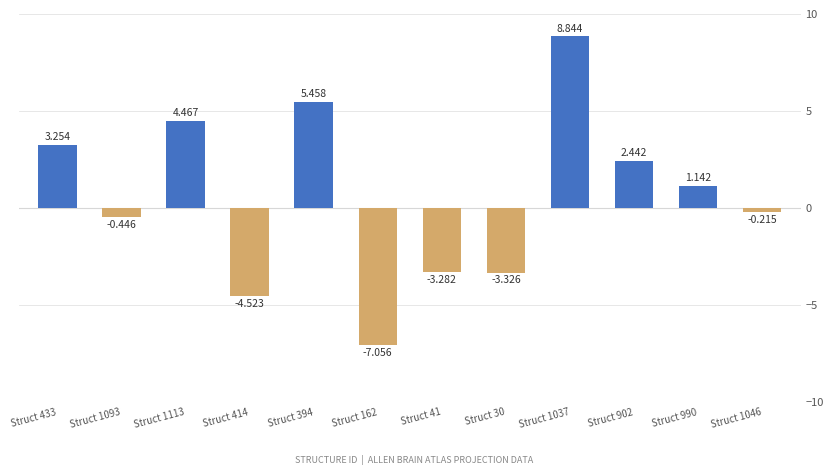

How many negative values are there?

6